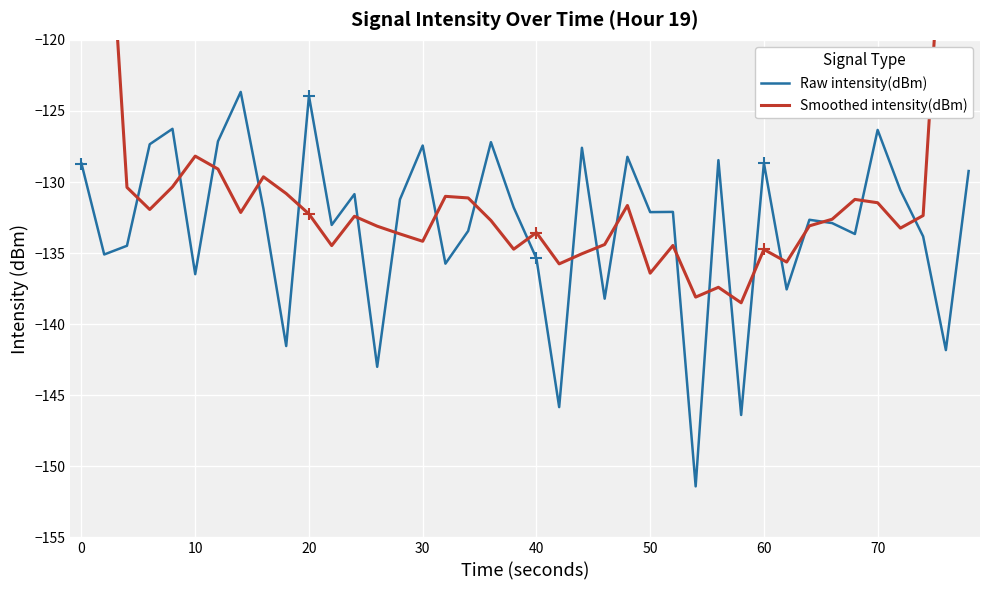

In Raw intensity(dBm), how many points are lower than both neighbors (excluding endpoints)?

14